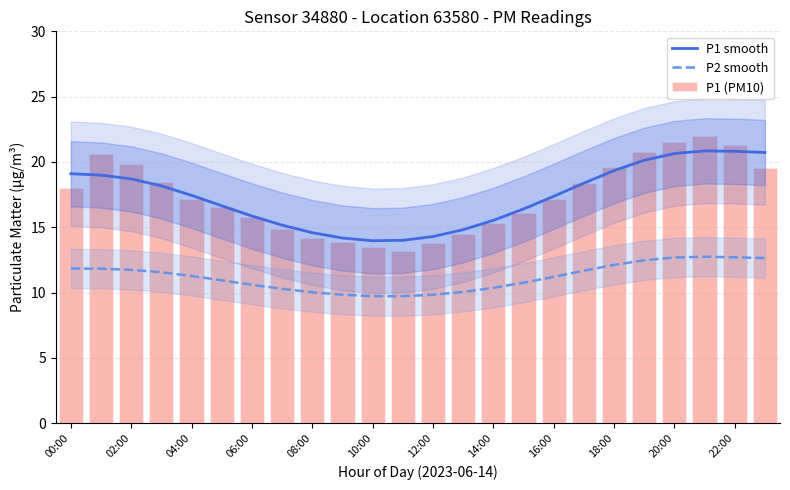

True or false: P1 (PM10) has a value of 31.1 at 23.

False